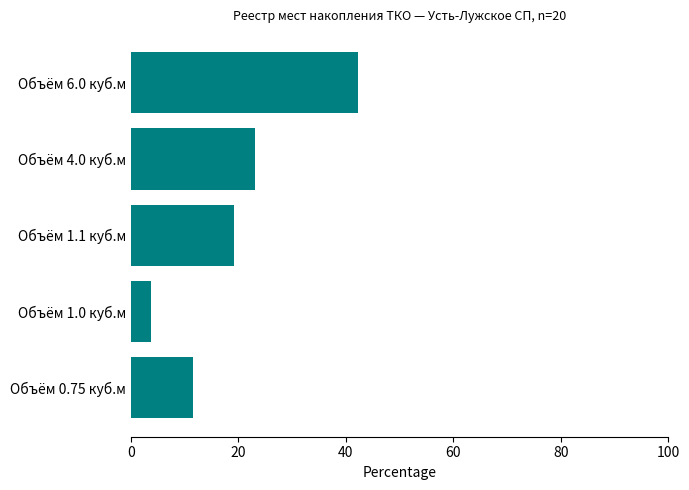

Which category has the lowest value across all series?

Объём 1.0 куб.м